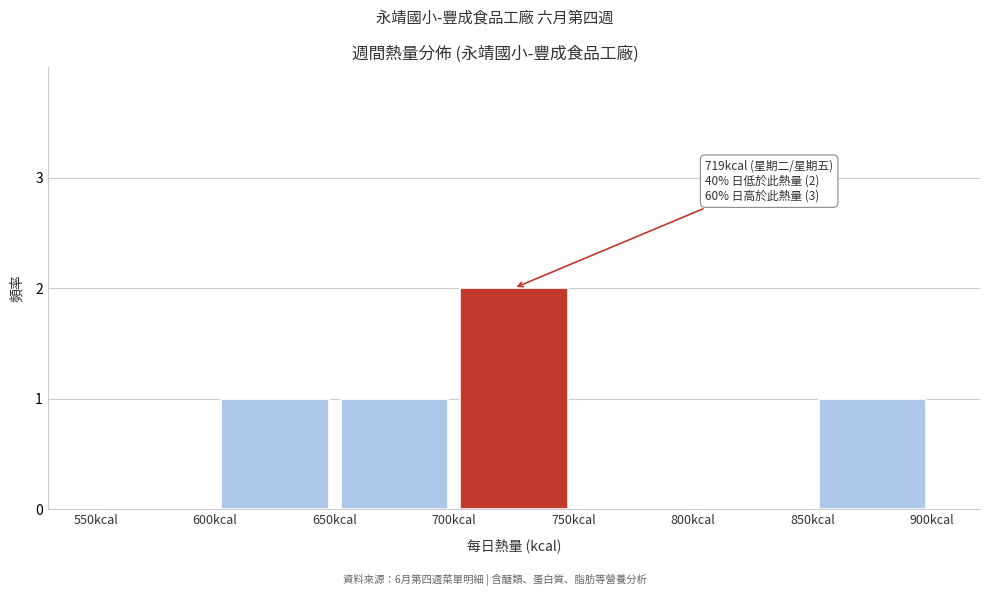

Over which range of the x-axis is the bar tallest?

700 to 750